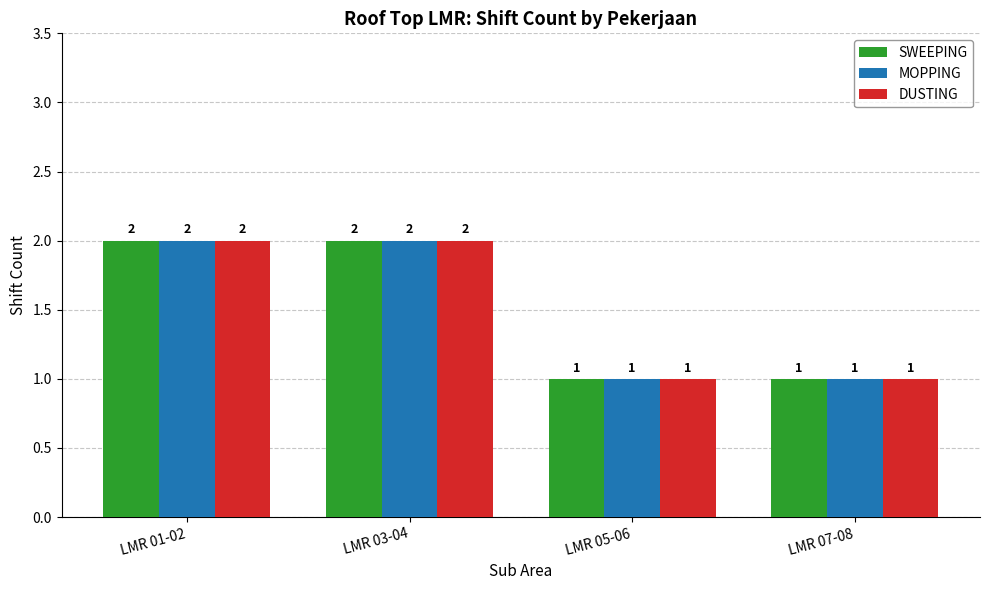

Is the value of SWEEPING at LMR 01-02 greater than the value of MOPPING at LMR 05-06?

Yes